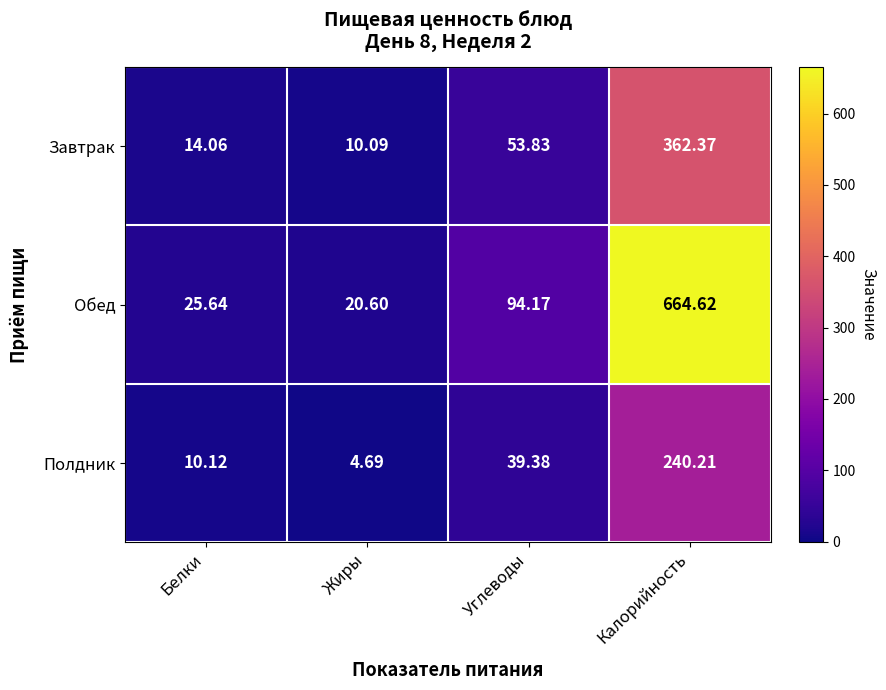

List the labels in order of Завтрак value, smallest first.

Жиры, Белки, Углеводы, Калорийность